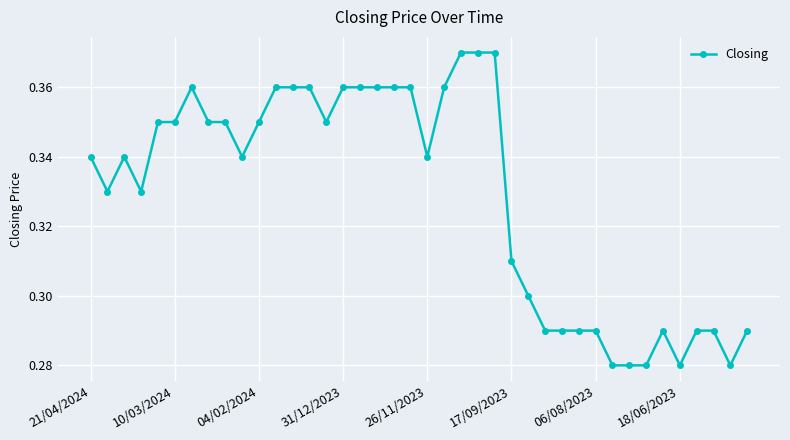

What is the sum of all values?

13.2